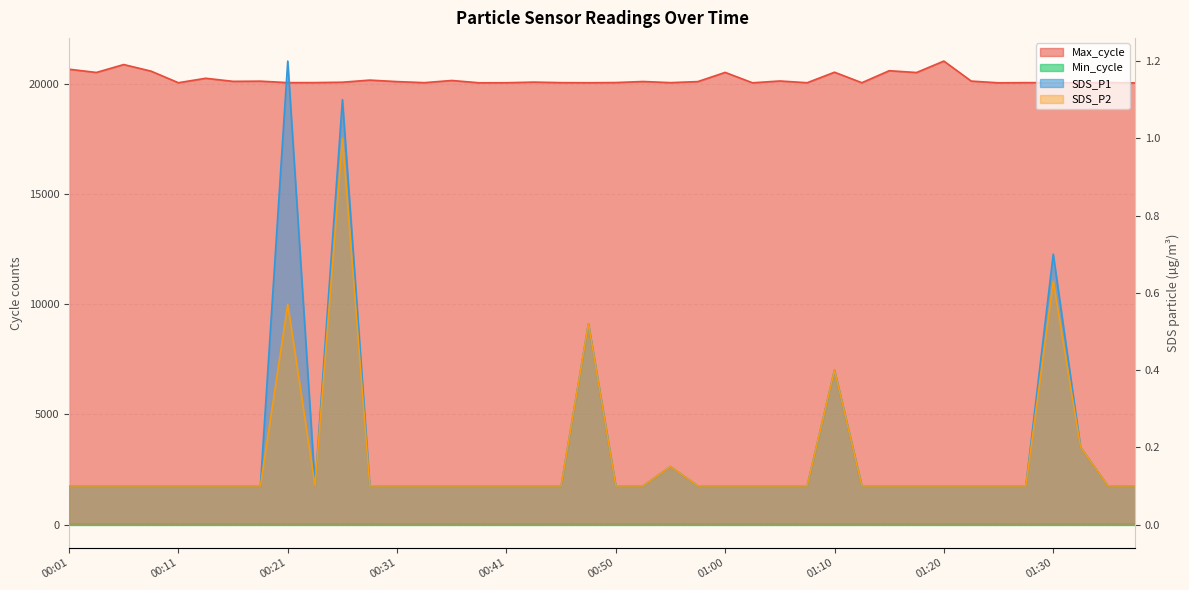

Which category has the lowest value across all series?

00:01